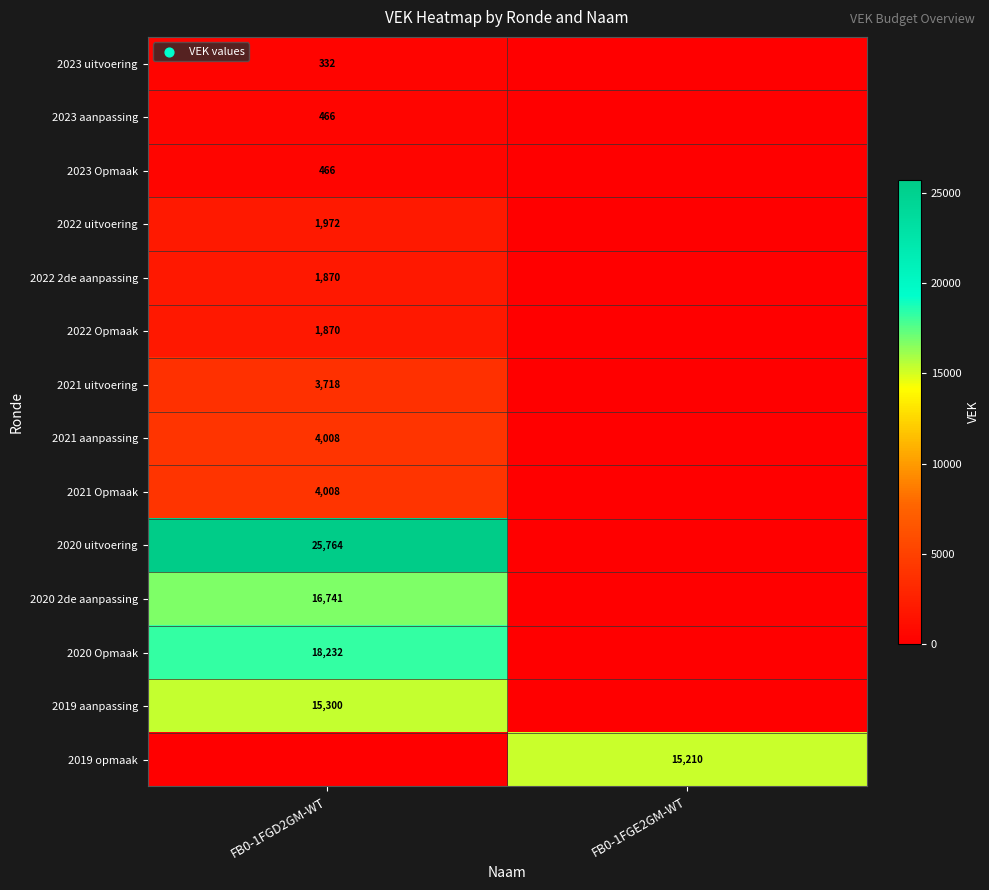

Is the value of 2020 2de aanpassing at FB0-1FGD2GM-WT greater than the value of 2022 uitvoering at FB0-1FGD2GM-WT?

Yes